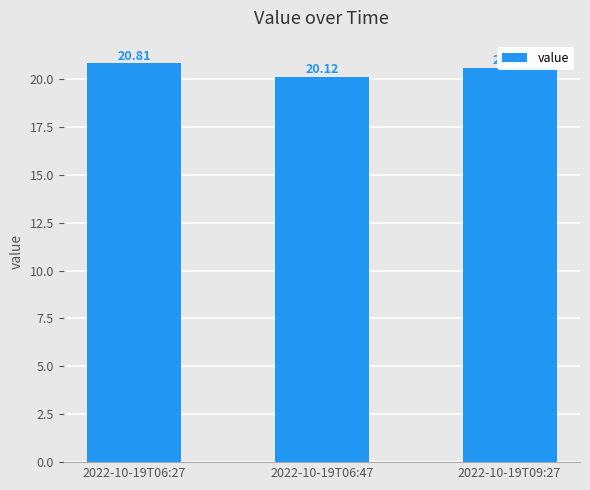

At which category does the chart reach its peak across all series?

2022-10-19T06:27